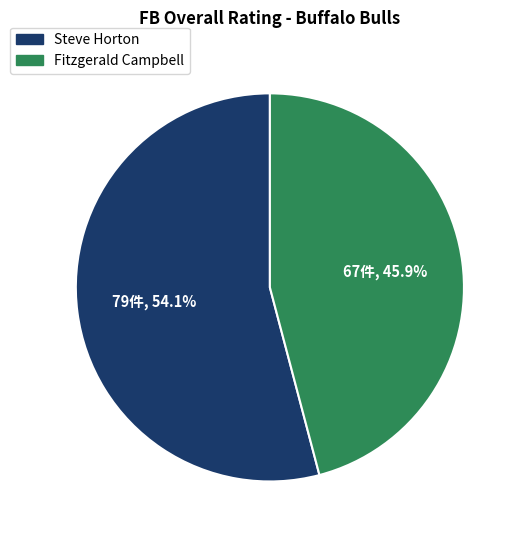

What is the total percentage of Steve Horton and Fitzgerald Campbell?

100.0%